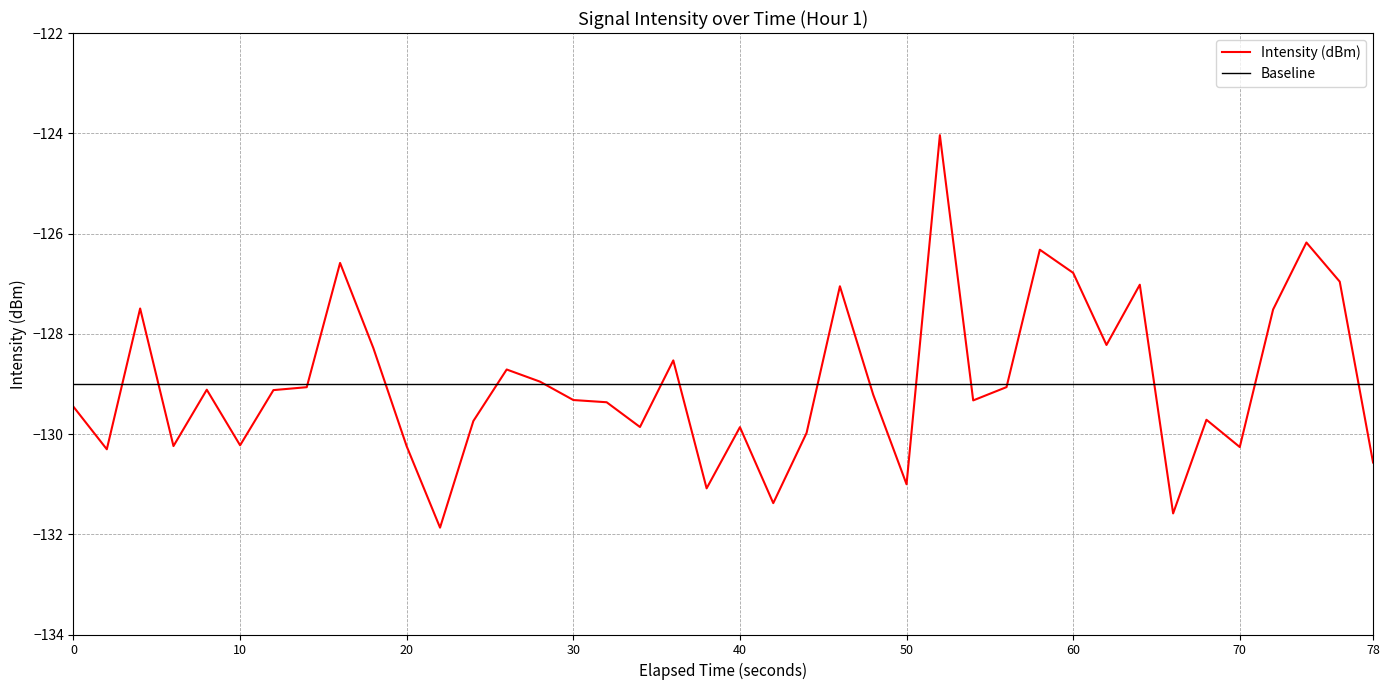

What is the greatest value displayed?

-124.0